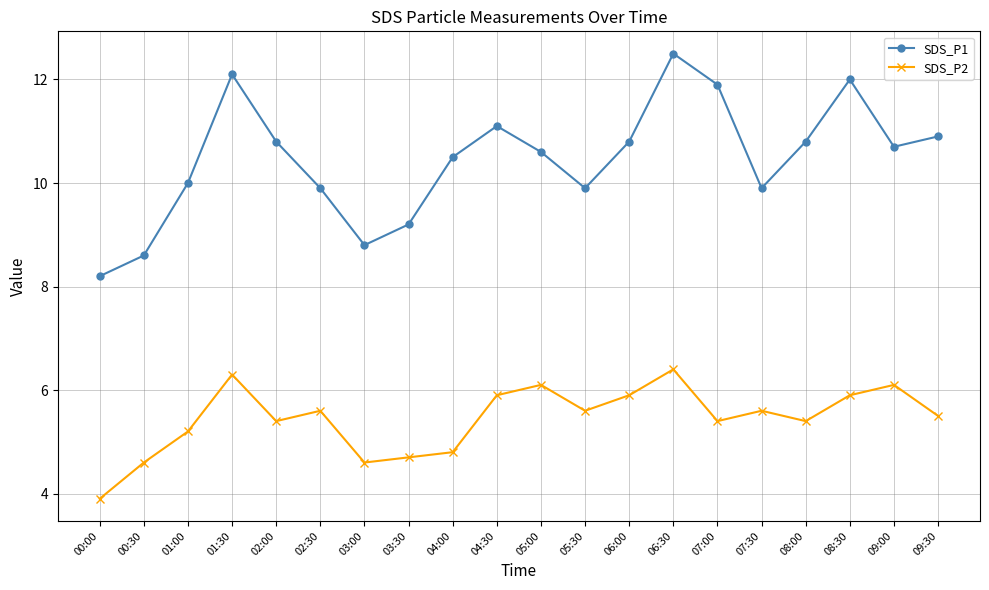

Reading left to right, extract all data points from this chart.

SDS_P1: 00:00=8.2	00:30=8.6	01:00=10.0	01:30=12.1	02:00=10.8	02:30=9.9	03:00=8.8	03:30=9.2	04:00=10.5	04:30=11.1	05:00=10.6	05:30=9.9	06:00=10.8	06:30=12.5	07:00=11.9	07:30=9.9	08:00=10.8	08:30=12.0	09:00=10.7	09:30=10.9
SDS_P2: 00:00=3.9	00:30=4.6	01:00=5.2	01:30=6.3	02:00=5.4	02:30=5.6	03:00=4.6	03:30=4.7	04:00=4.8	04:30=5.9	05:00=6.1	05:30=5.6	06:00=5.9	06:30=6.4	07:00=5.4	07:30=5.6	08:00=5.4	08:30=5.9	09:00=6.1	09:30=5.5